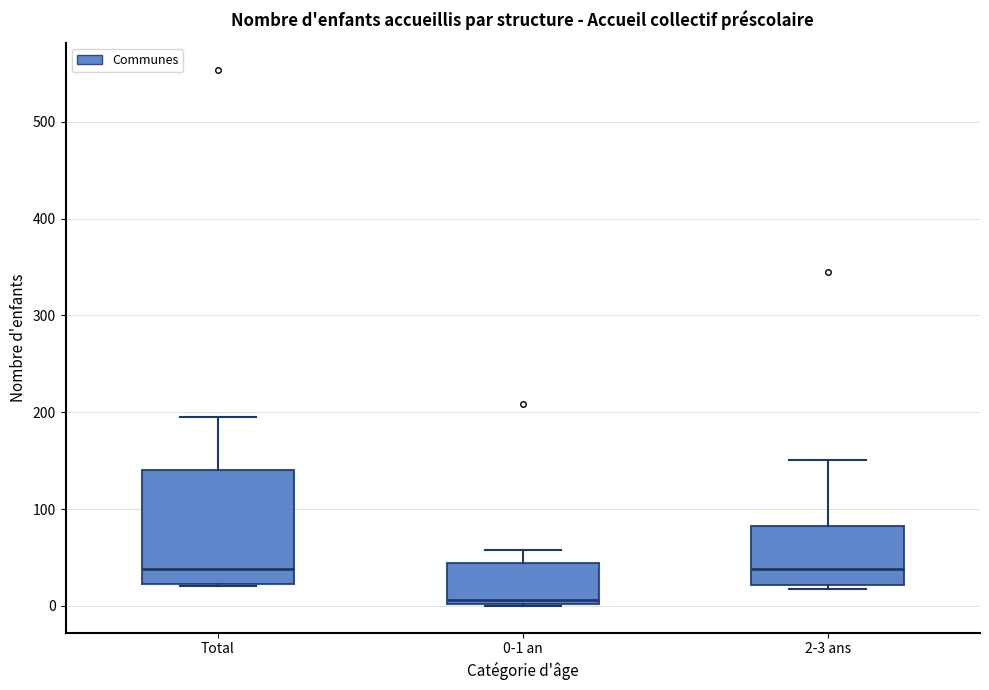

Where is the lower edge of the box for Total on the y-axis? The values are not printed on the chart, so give them approximately, as read against the axis.

20